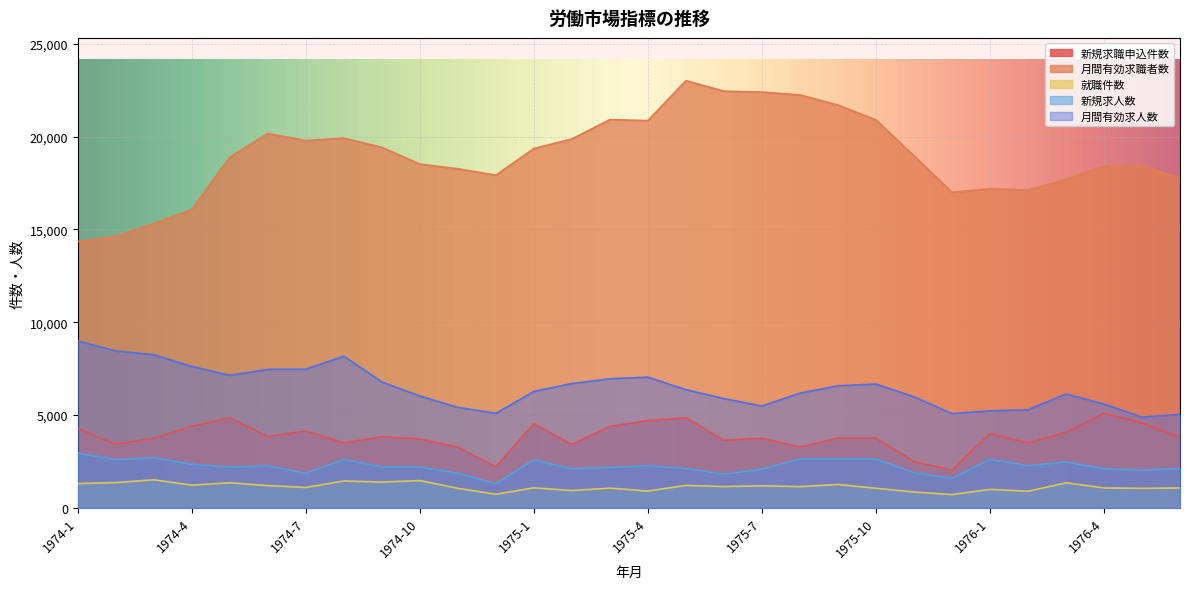

What position from the right is 1974-5?

26